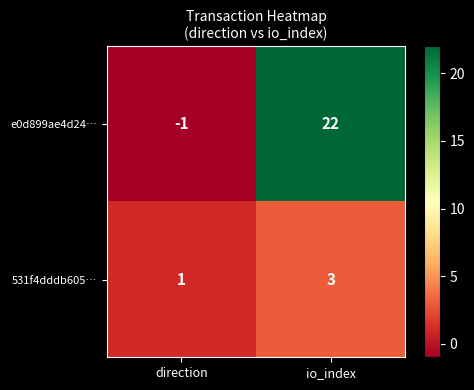

Which series has the largest total across all categories?

e0d899ae4d24…